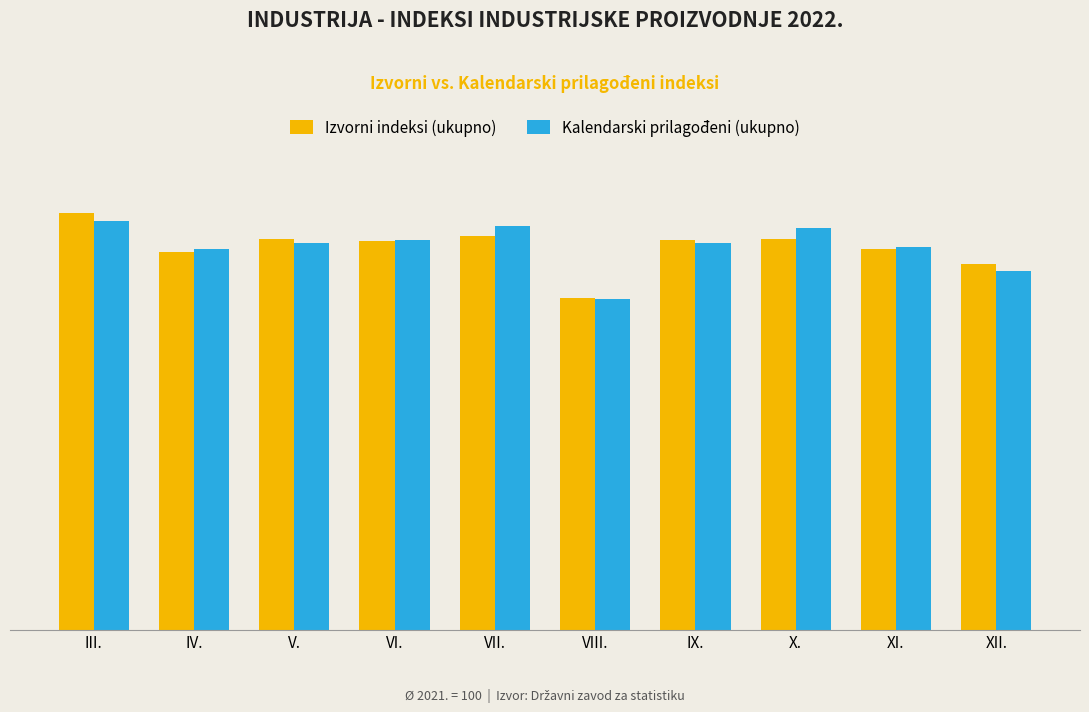

Which category has the highest value in the Kalendarski prilagođeni (ukupno) series?

III.